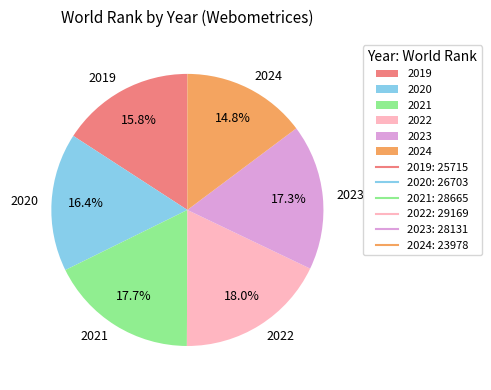

True or false: 2024 accounts for 27% of the total.

False